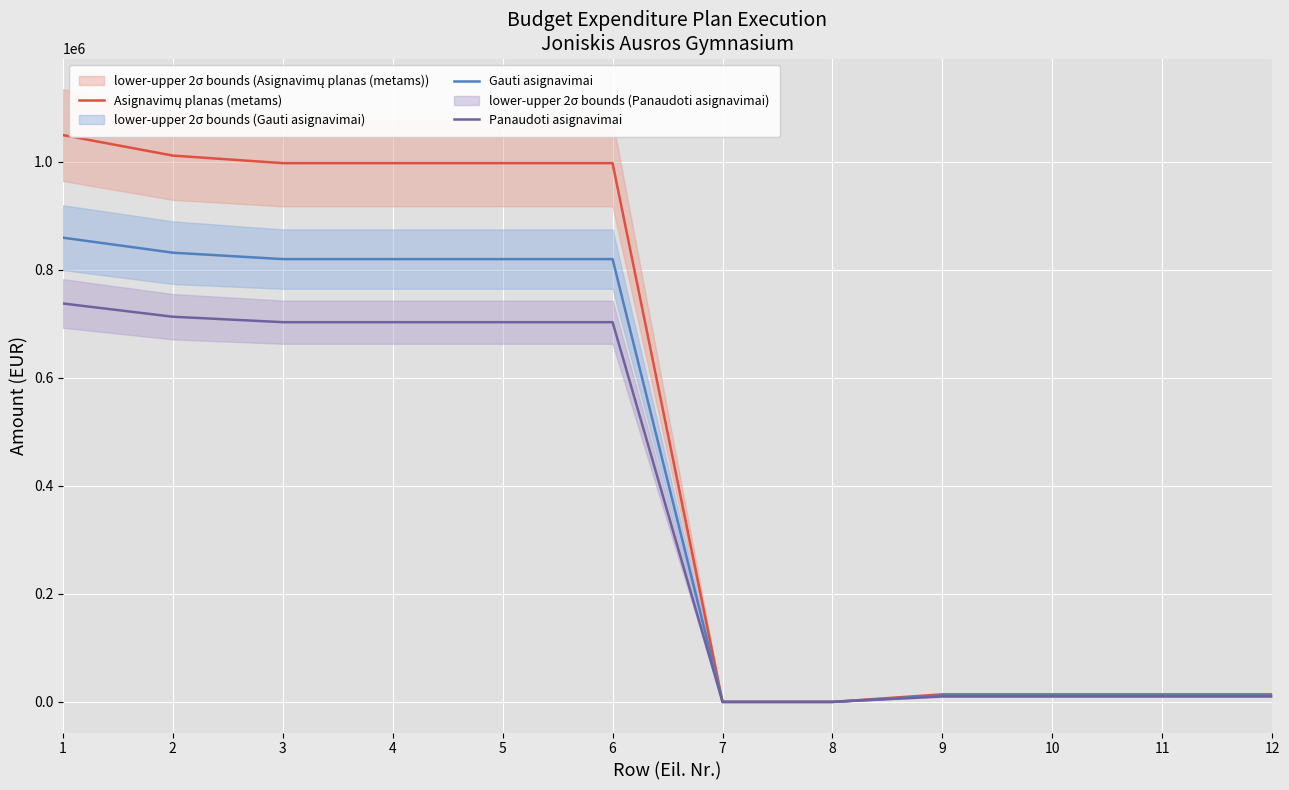

True or false: Gauti asignavimai has more than 1 interior local peaks.

False